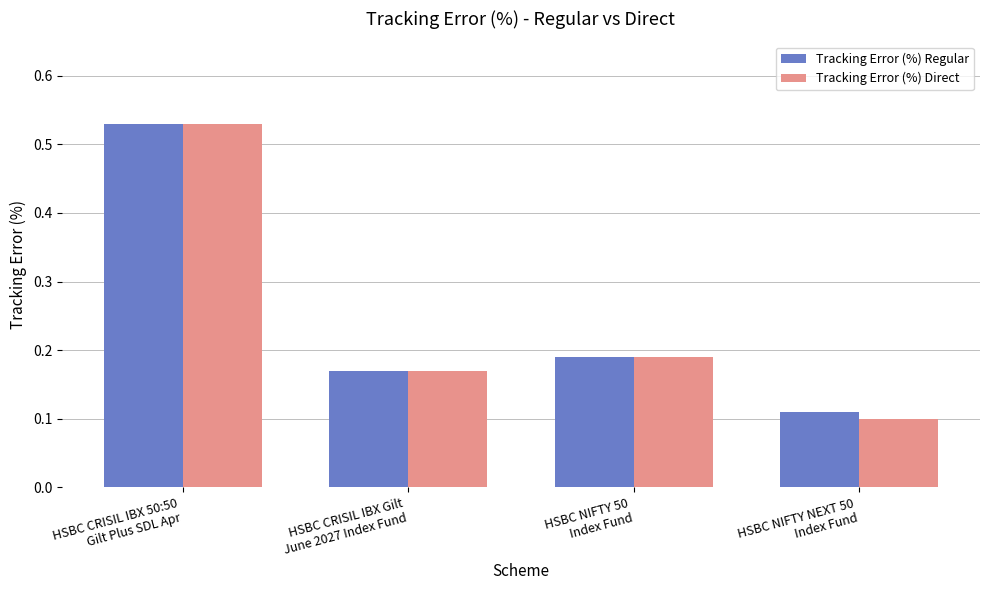

Which series has the largest range (max minus min)?

Tracking Error (%) Direct